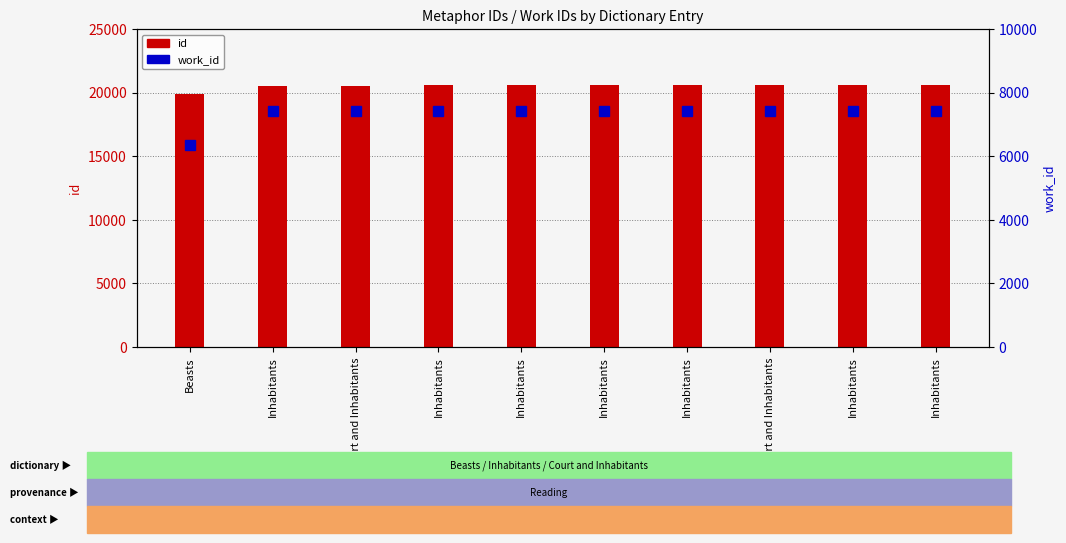

What is the sum of the work_id values at Inhabitants and Inhabitants?

14822